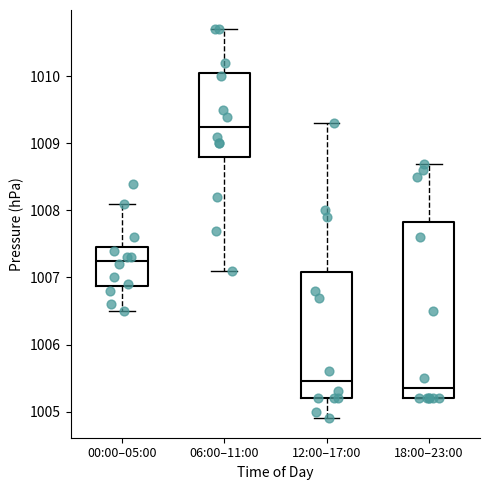

Where is the lower edge of the box for 06:00–11:00 on the y-axis? The values are not printed on the chart, so give them approximately, as read against the axis.

1008.8